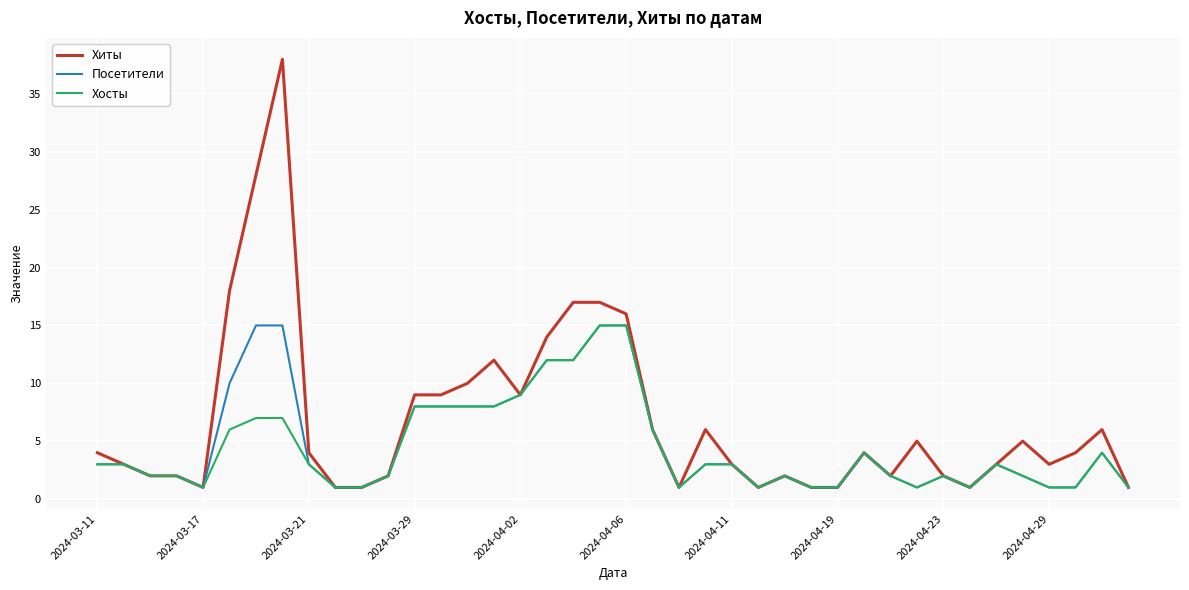

Which series has the largest range (max minus min)?

Хиты